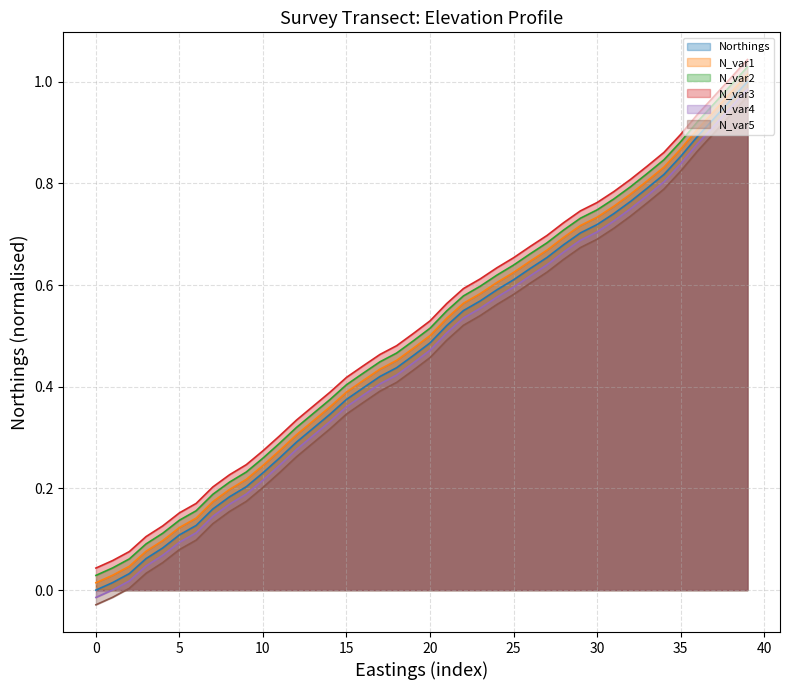

The value of N_var2 at 30 is 1.2. True or false?

False